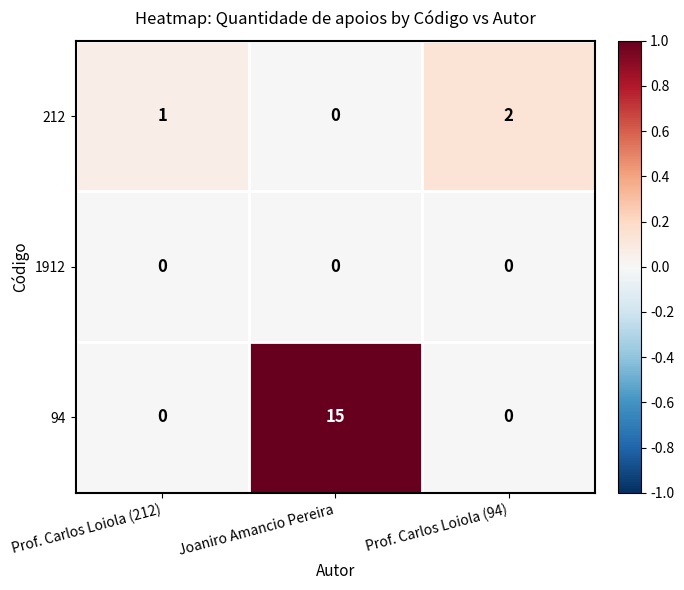

What is the maximum value shown in the chart?

15